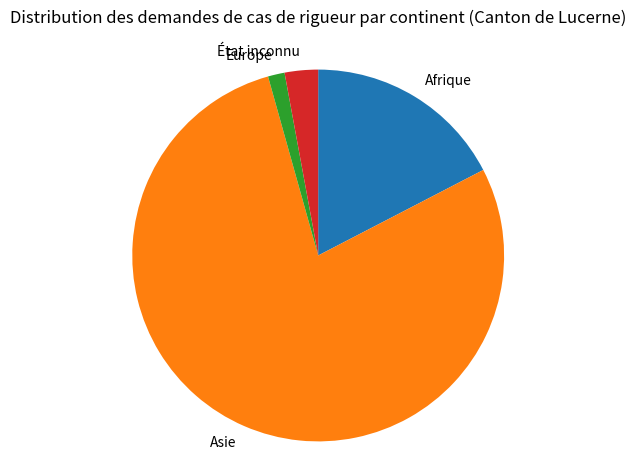

Combined, do Europe and Afrique account for over 50%?

No